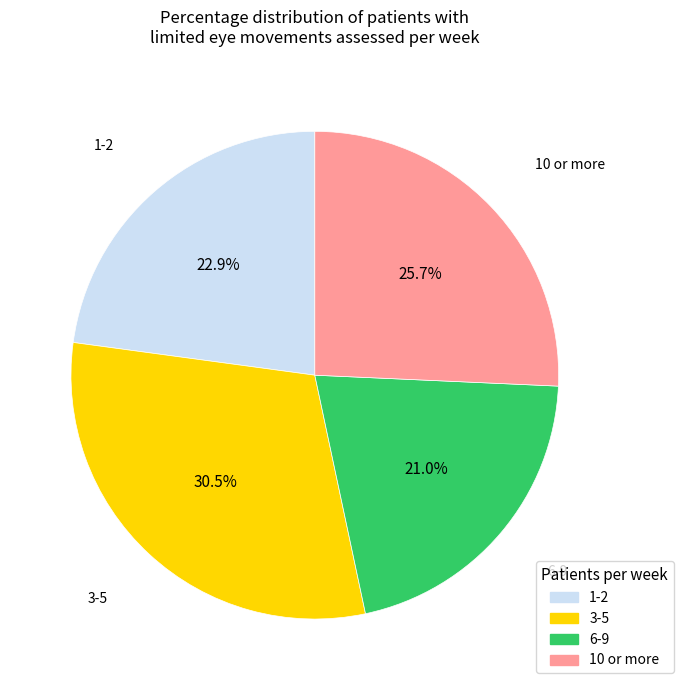

Is there any slice that represents more than half of the pie?

No